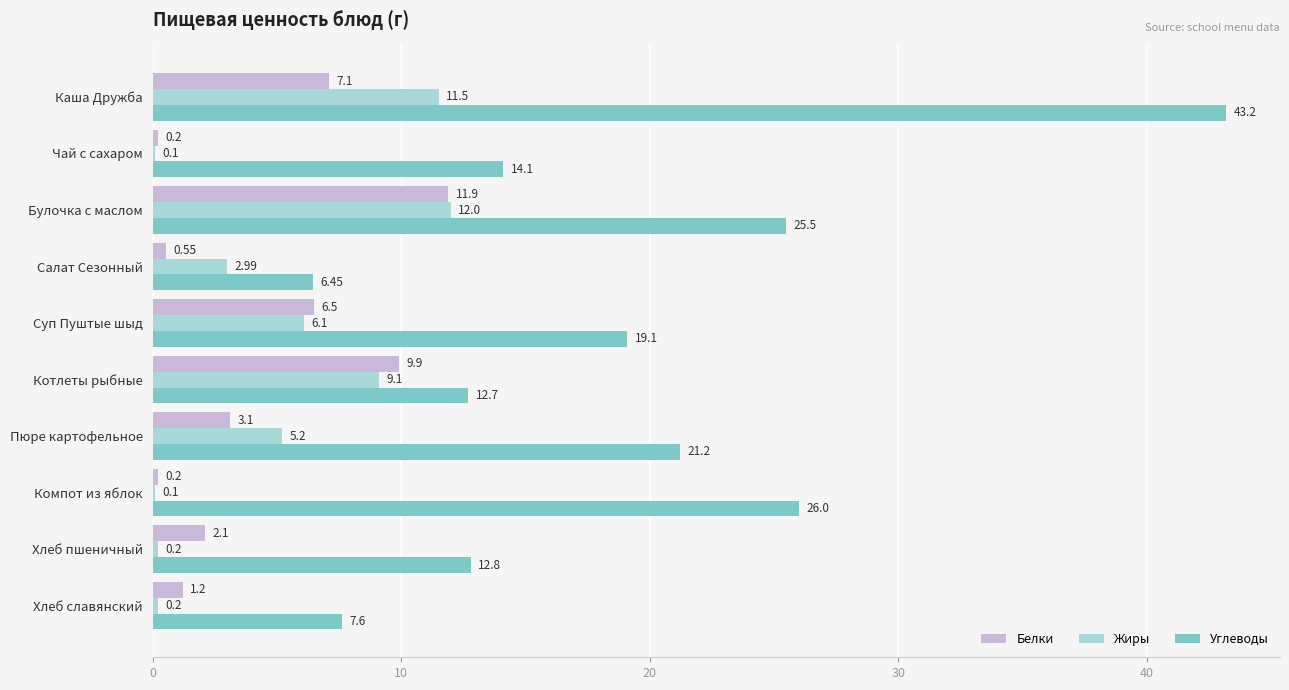

At which category is the sum across all series the highest?

Каша Дружба